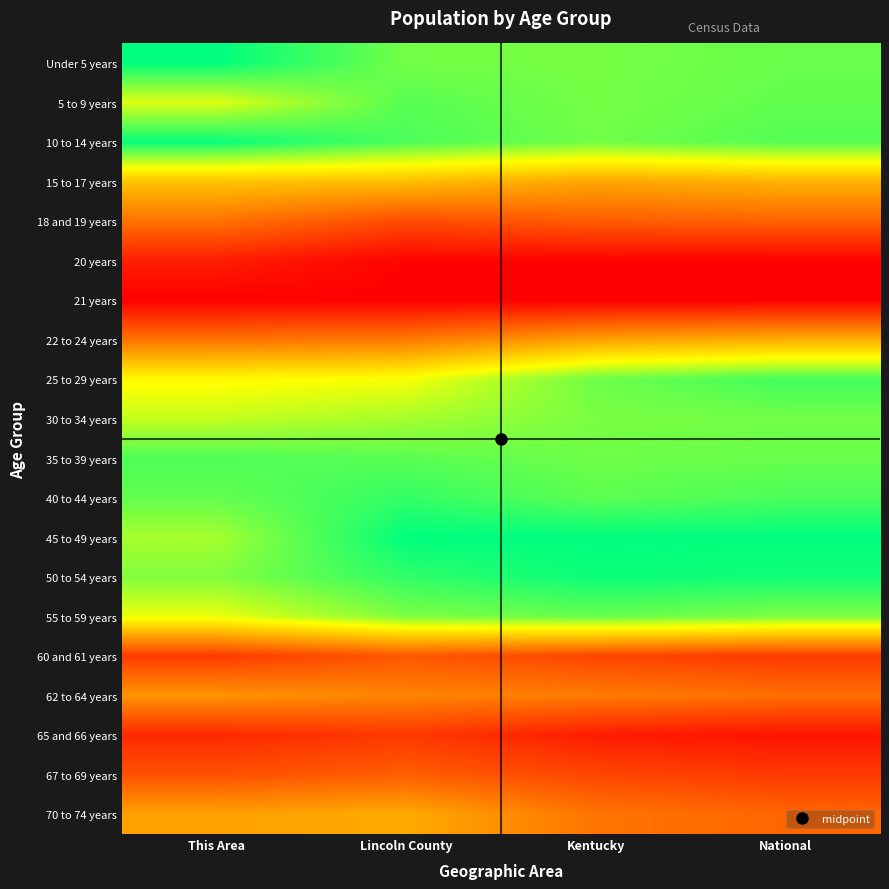

What is the greatest value displayed?

1.0